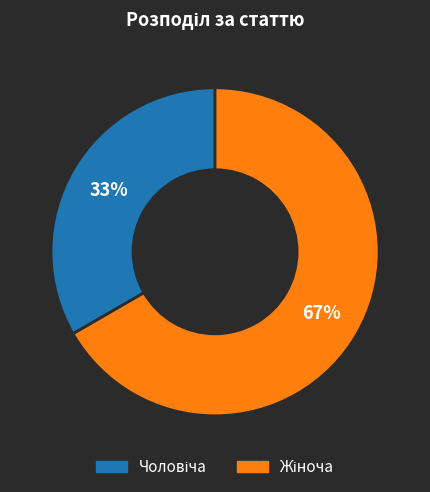

To the nearest percent, what is the average slice percentage?

50%